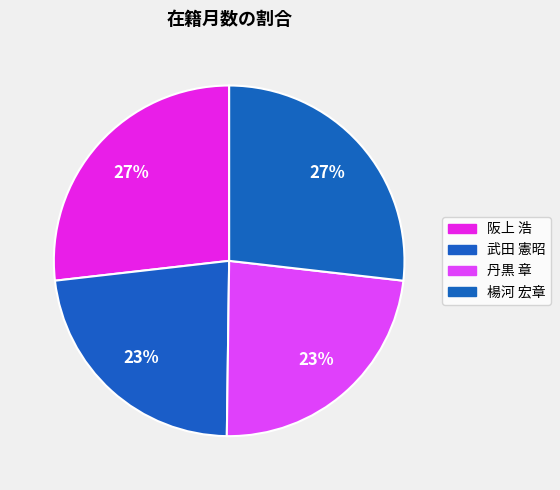

Is there any slice that represents more than half of the pie?

No